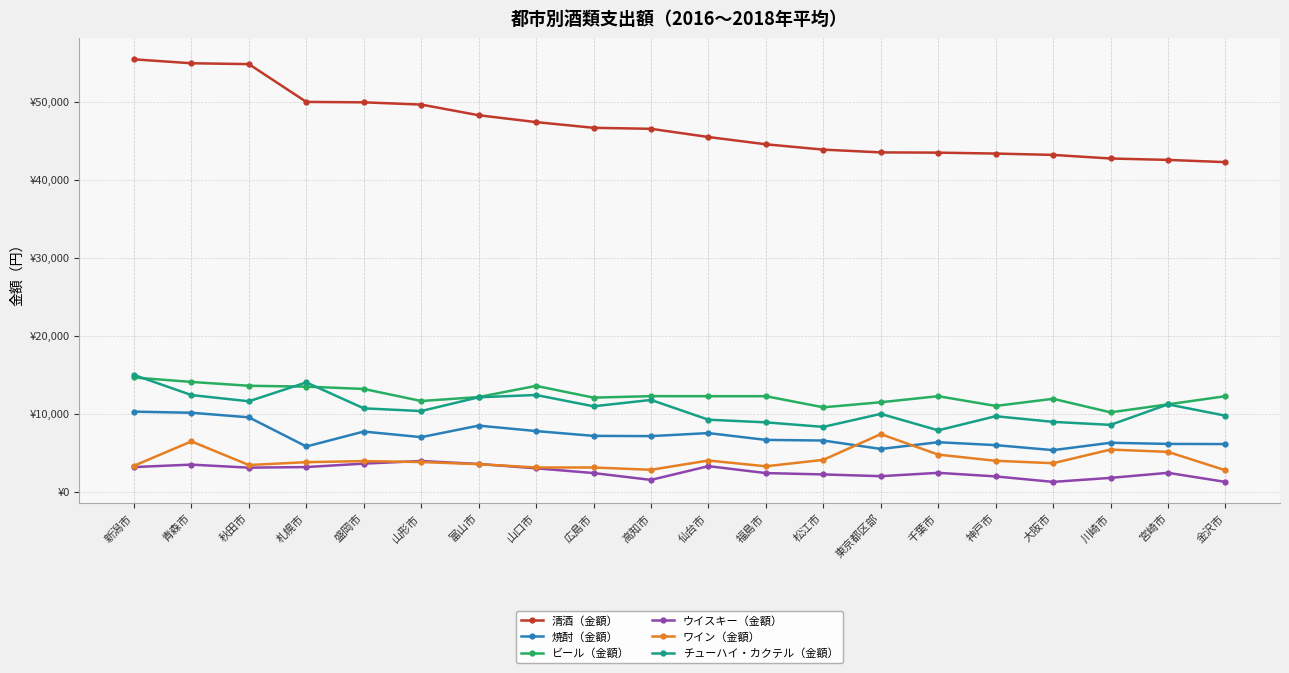

Between 盛岡市 and 神戸市, which is larger?

盛岡市